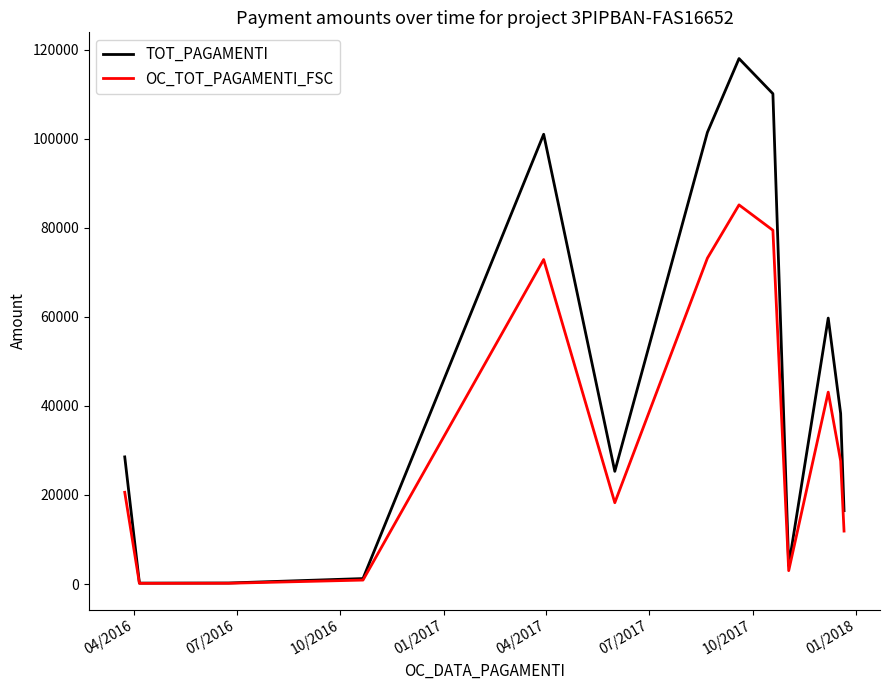

True or false: OC_TOT_PAGAMENTI_FSC has more than 2 points higher than both neighbors.

True